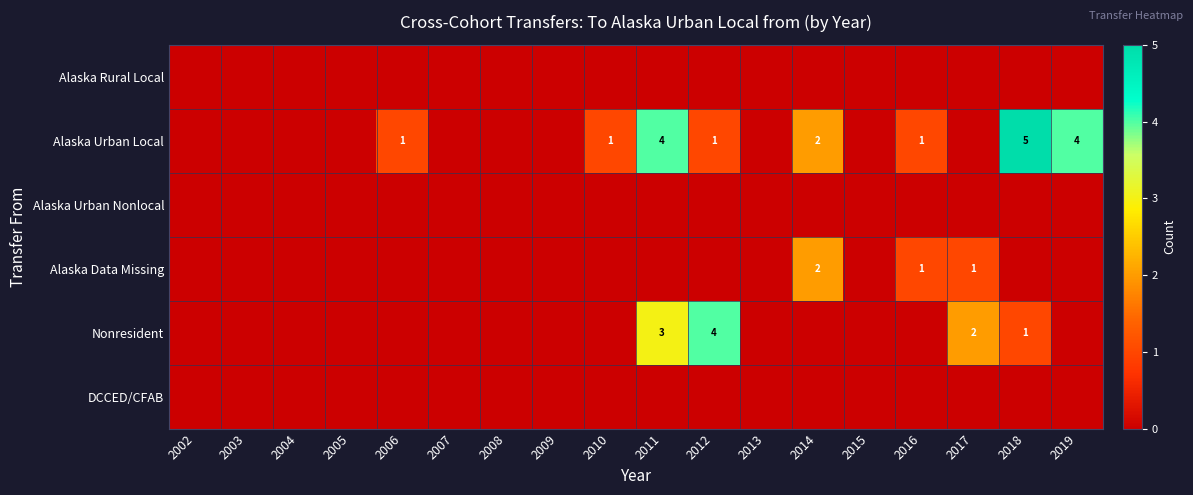

Which has a higher value, 2014 or 2009?

2014